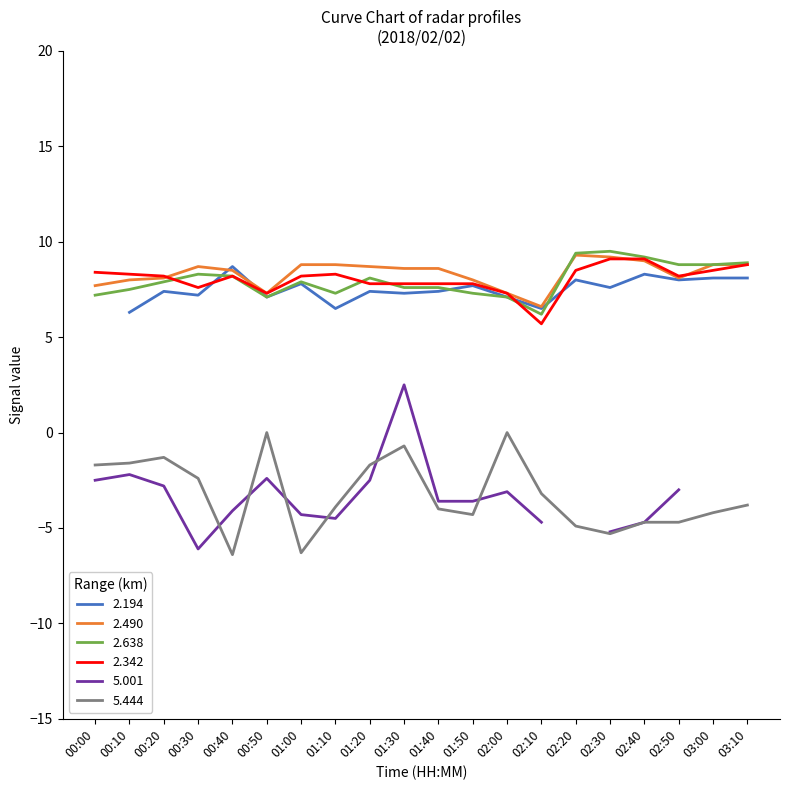

Is the value of 2.638 at 03:10 greater than the value of 2.490 at 01:00?

Yes